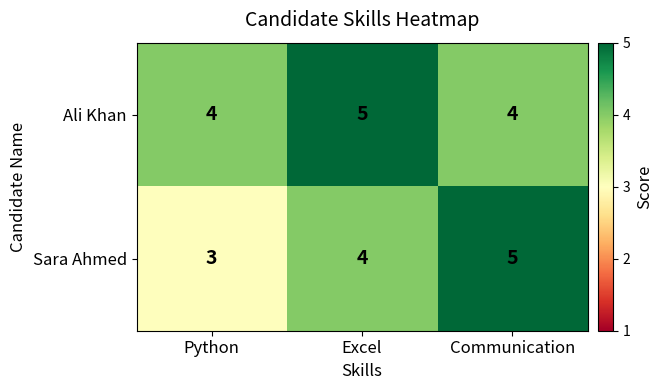

How many data points does each series have?

3